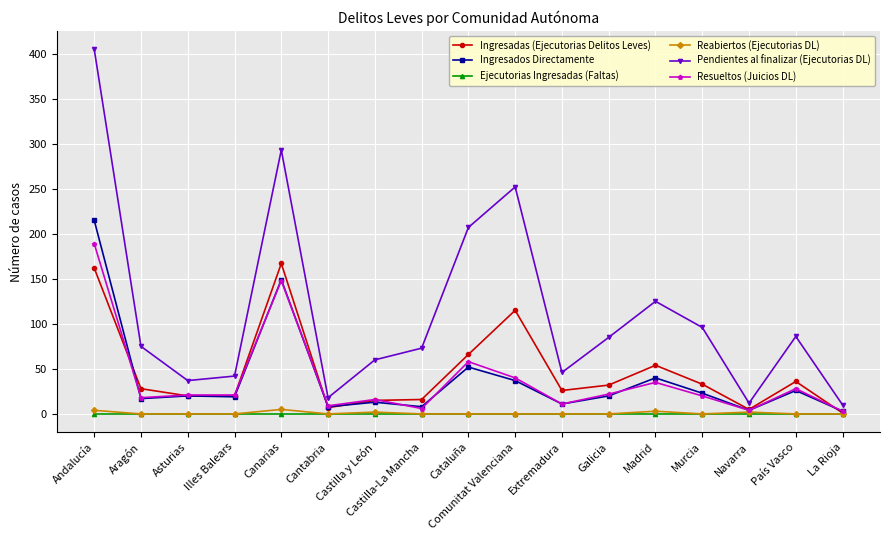

True or false: Ingresadas (Ejecutorias Delitos Leves) and Pendientes al finalizar (Ejecutorias DL) cross at least once.

False